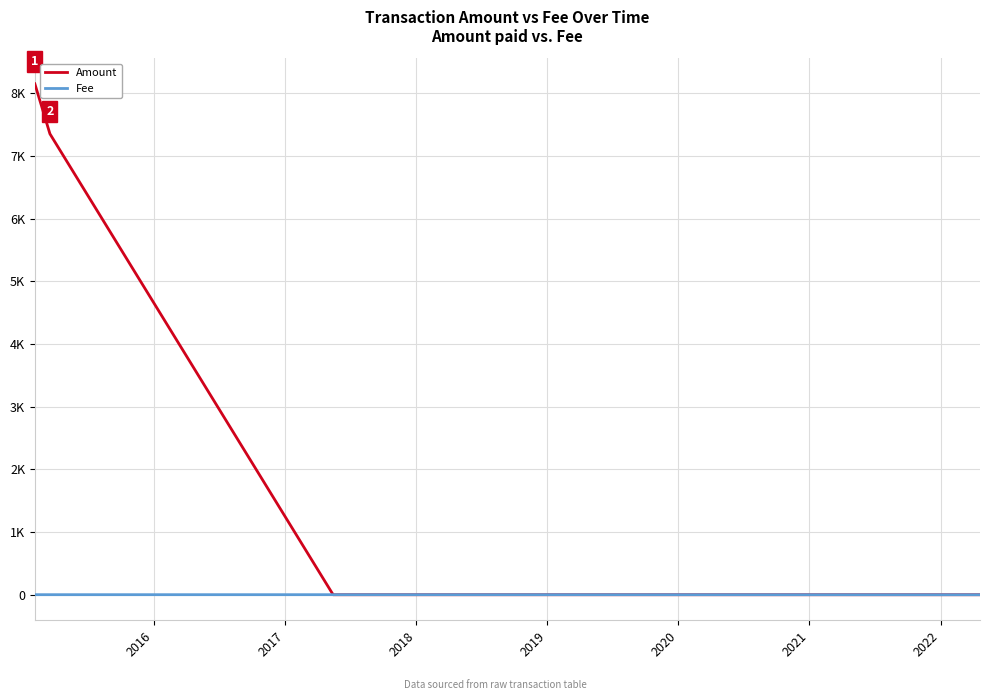

List the series in order of their overall mean, highest first.

Amount, Fee